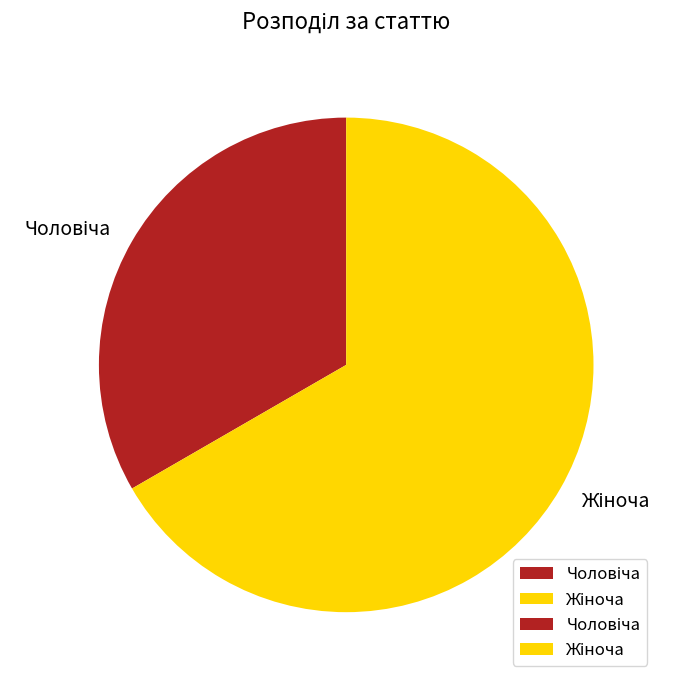

Is there any slice that represents more than half of the pie?

Yes